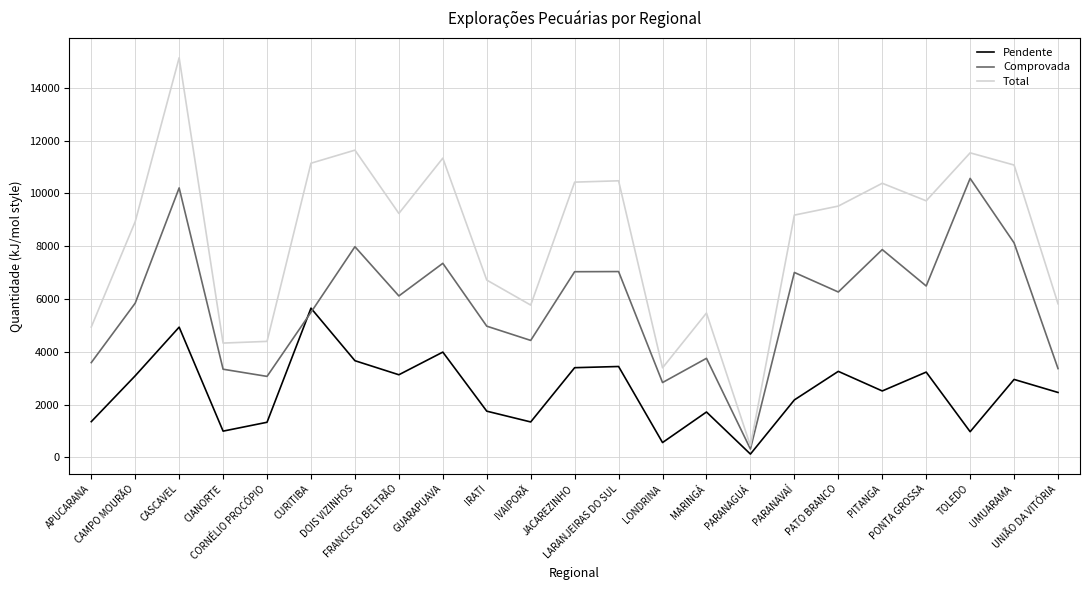

List the series in order of their peak value, lowest first.

Pendente, Comprovada, Total